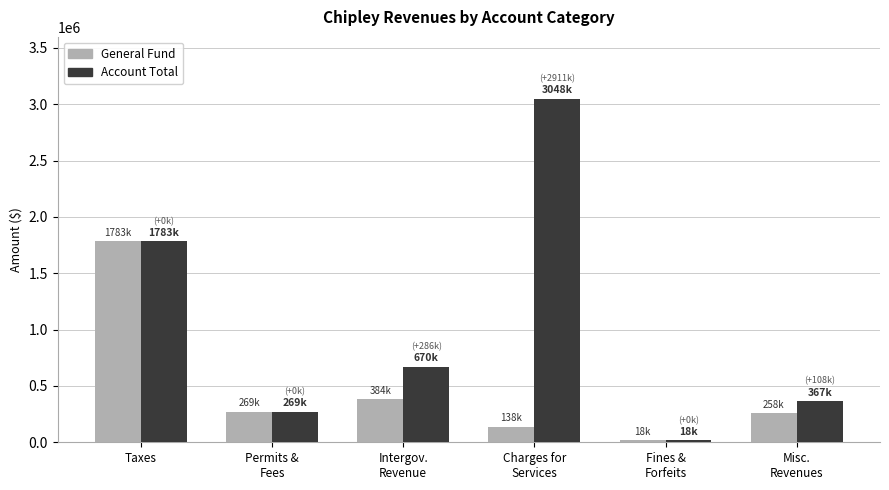

Is the value of Account Total at Taxes greater than the value of General Fund at Misc.
Revenues?

Yes